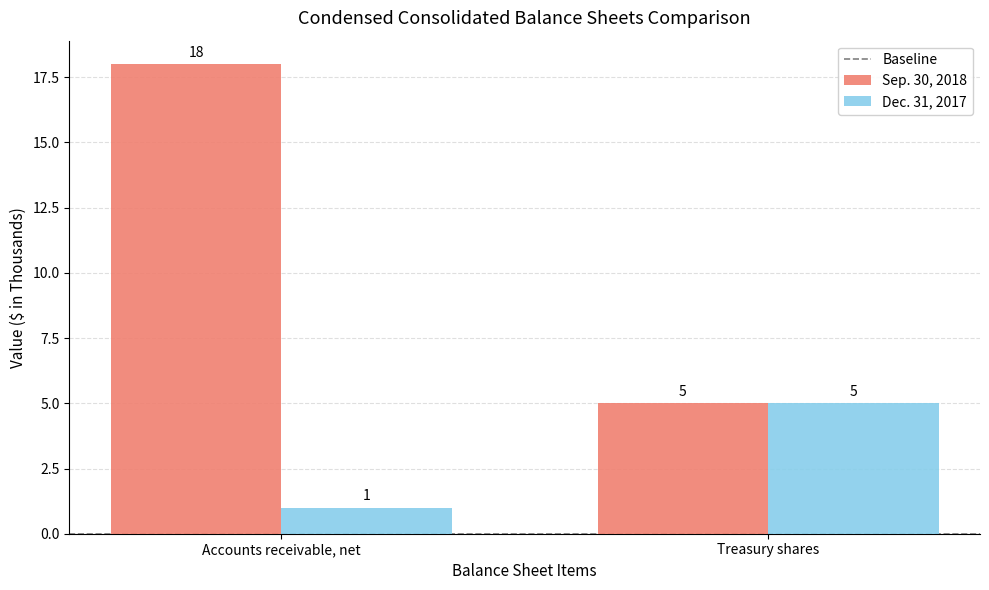

What is the difference between the Dec. 31, 2017 values at Accounts receivable, net and Treasury shares?

4